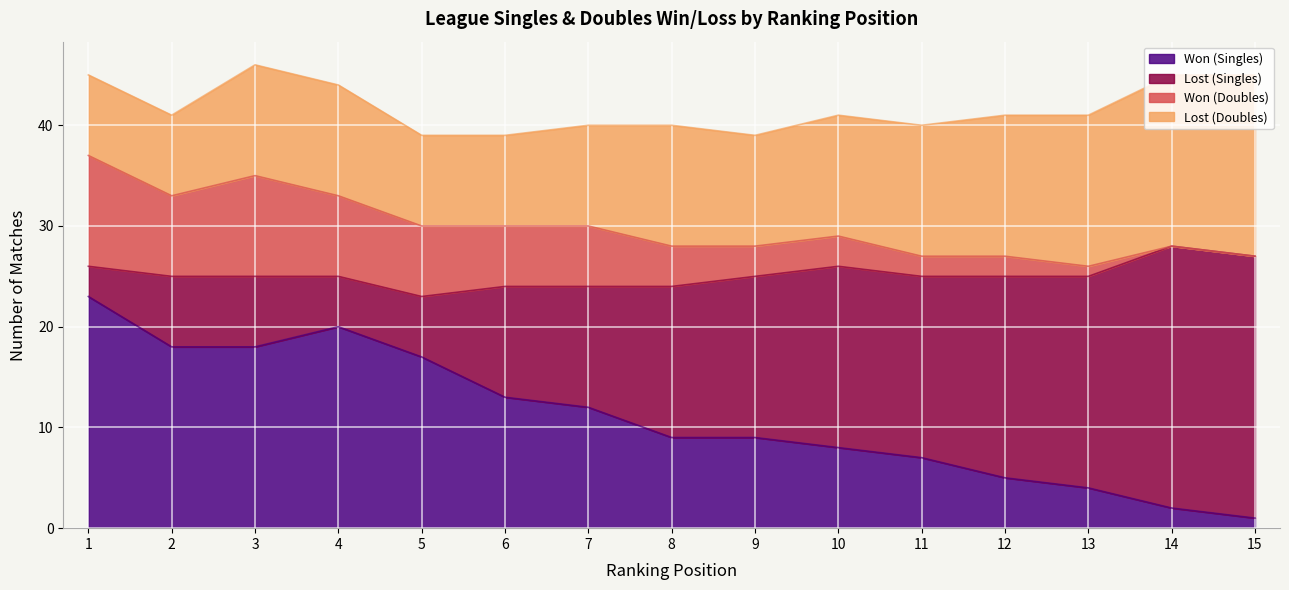

How many interior local peaks does the Won (Doubles) series have?

1